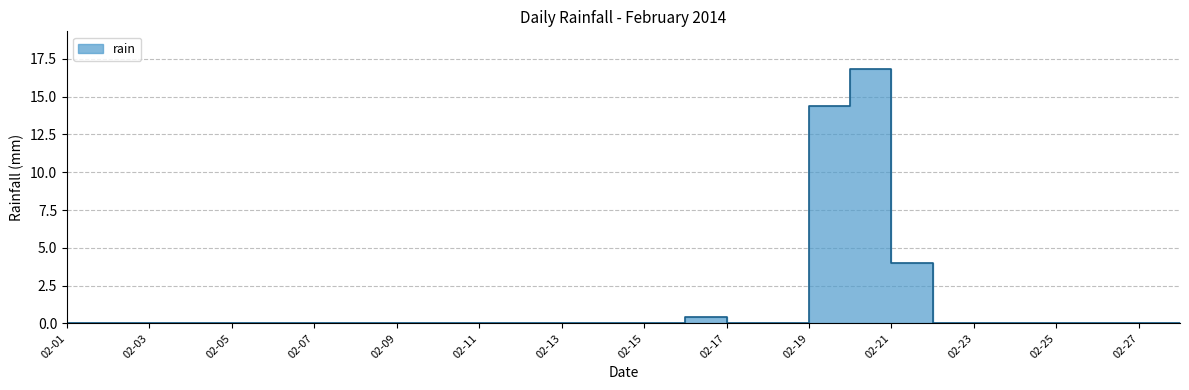

What is the difference between the maximum and minimum values?

16.8